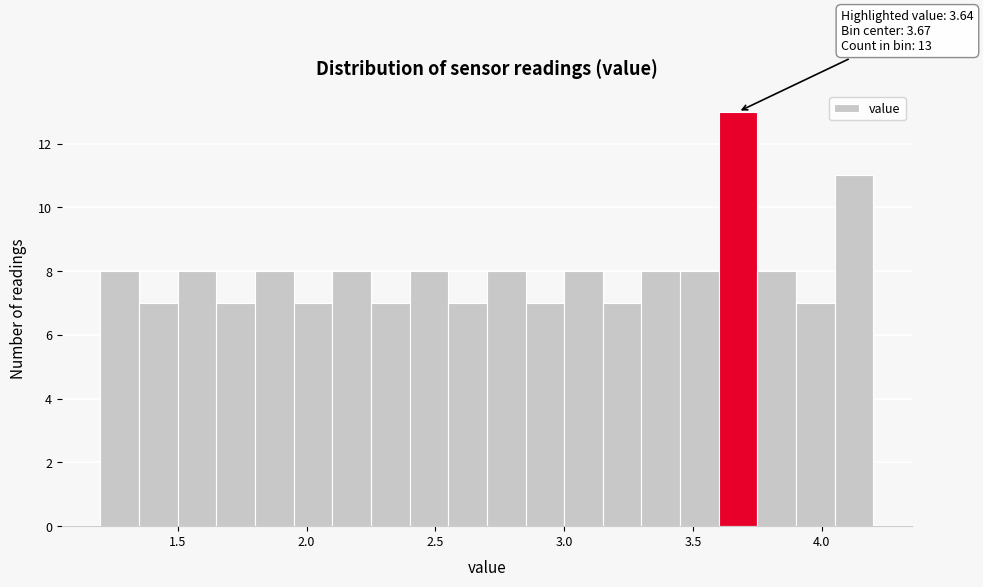

Read against the x-axis, roughly where is the centre of the tallest bar?

3.70